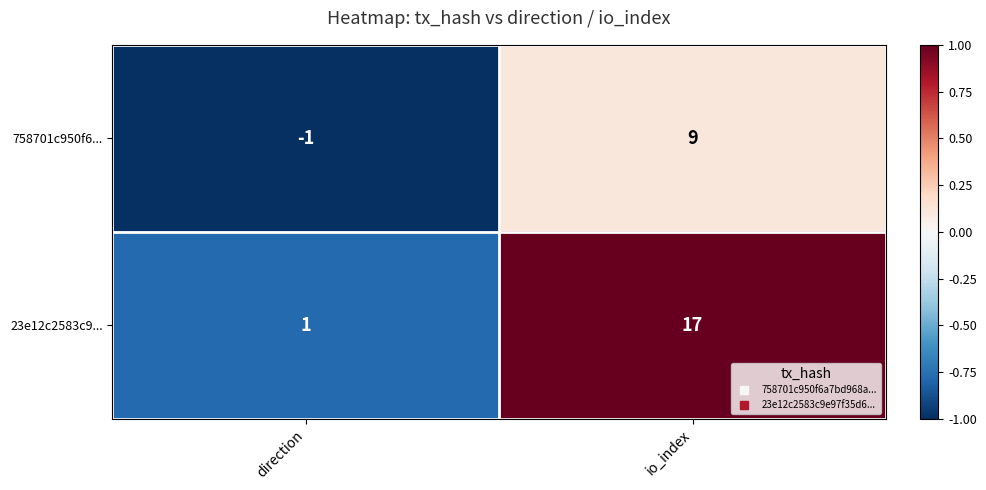

At which category does the chart reach its peak across all series?

io_index